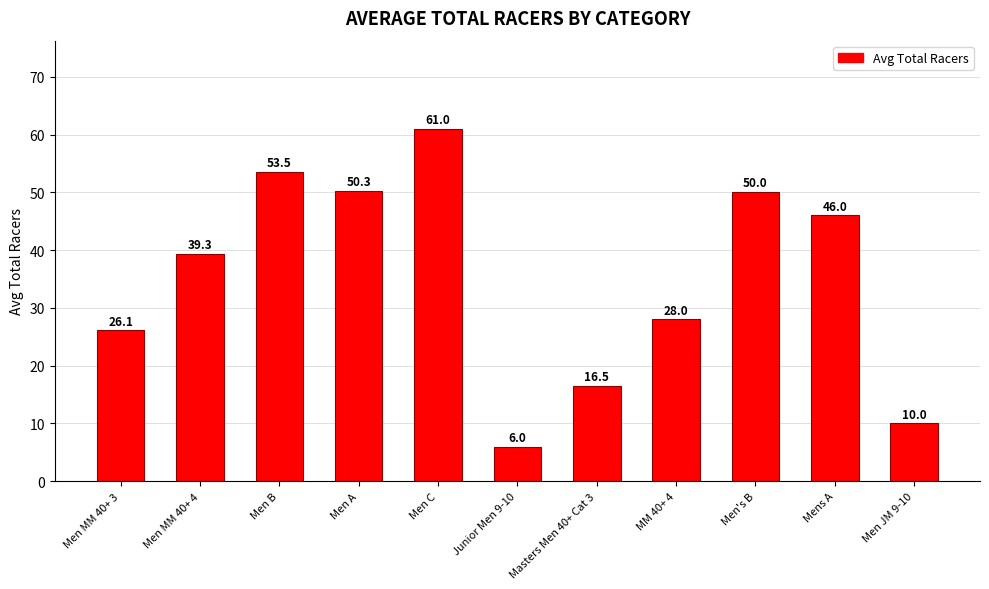

What is the ratio of the value at Men A to the value at Men MM 40+ 4?

1.3